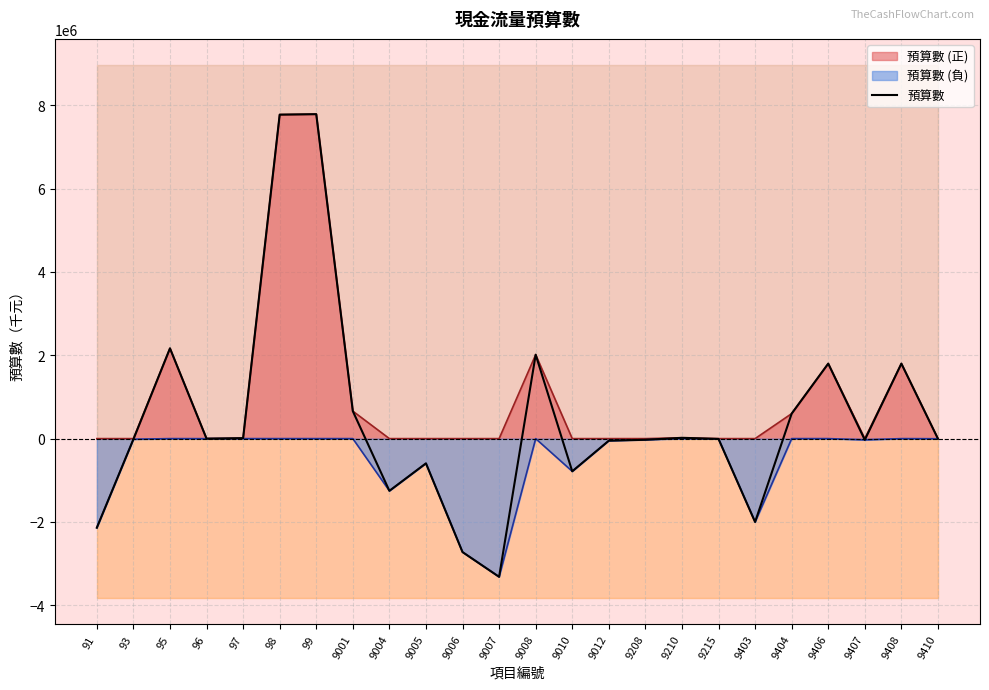

Rank the categories by value from highest to lowest.

99, 98, 95, 9008, 9406, 9408, 9001, 9404, 9210, 97, 96, 9410, 9215, 93, 9208, 9407, 9012, 9005, 9010, 9004, 9403, 91, 9006, 9007